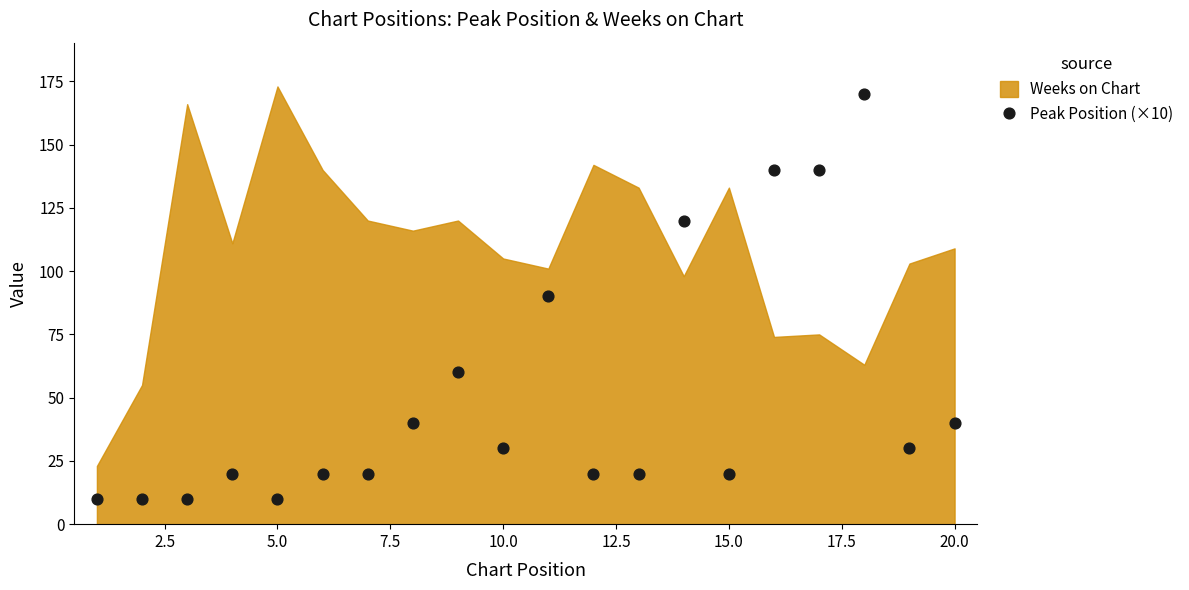

What is the range of X values (max minus min)?

19